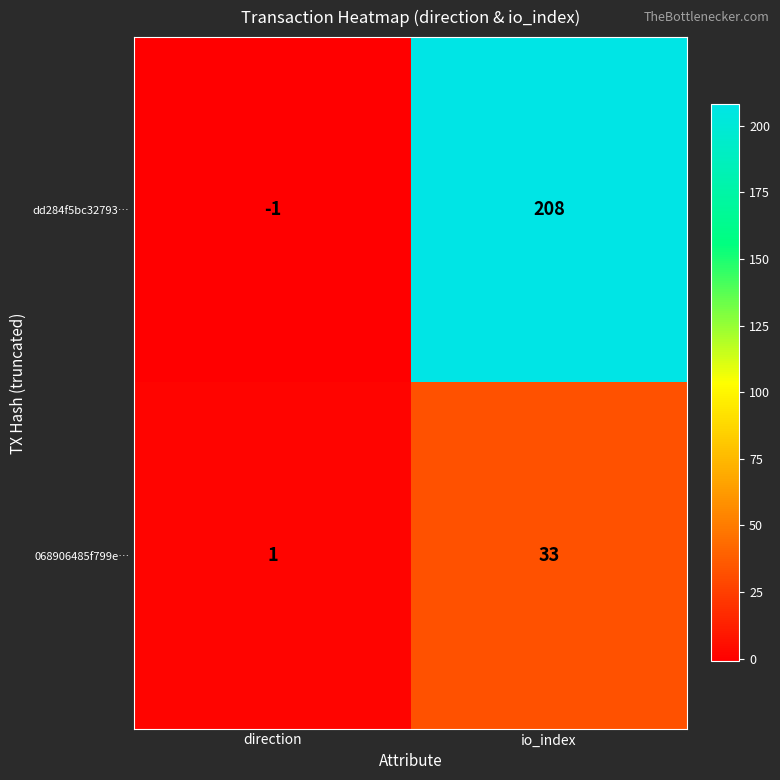

Which series has the largest range (max minus min)?

dd284f5bc32793…